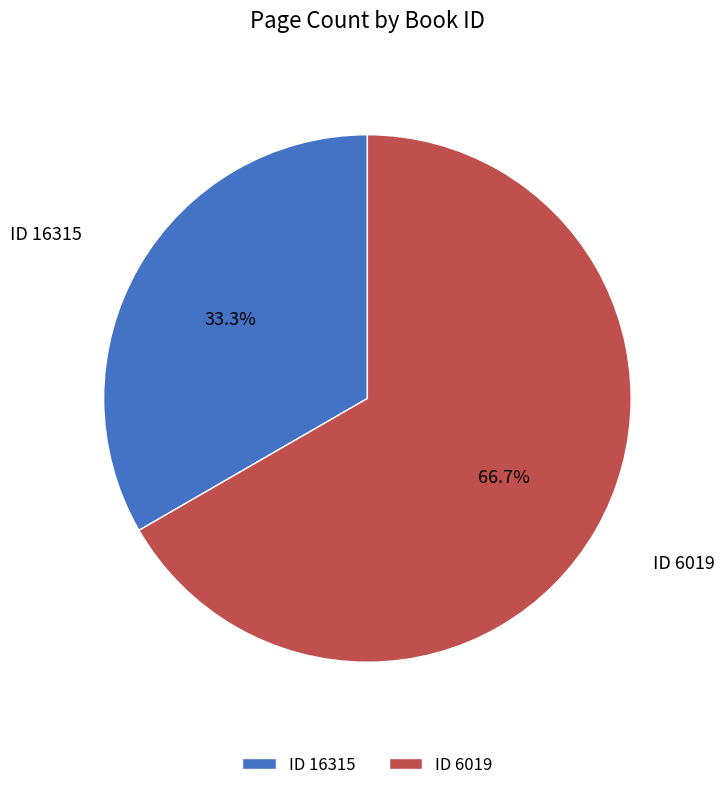

Rank the categories by value from lowest to highest.

ID 16315, ID 6019